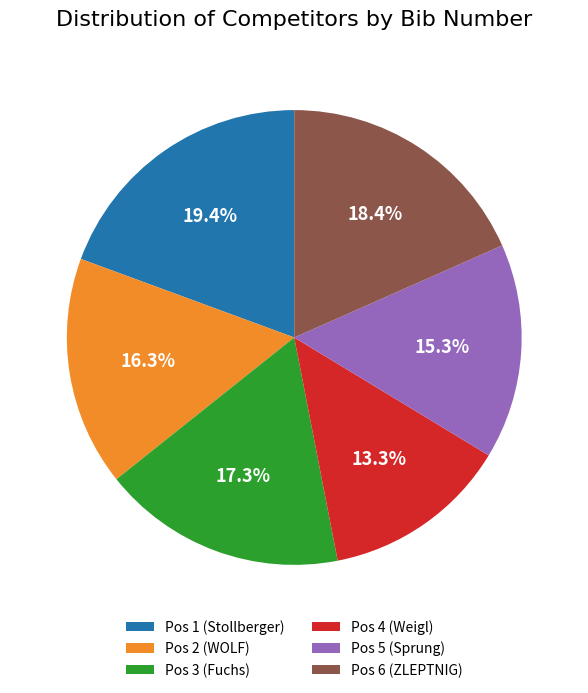

Count the number of slices in the pie.

6